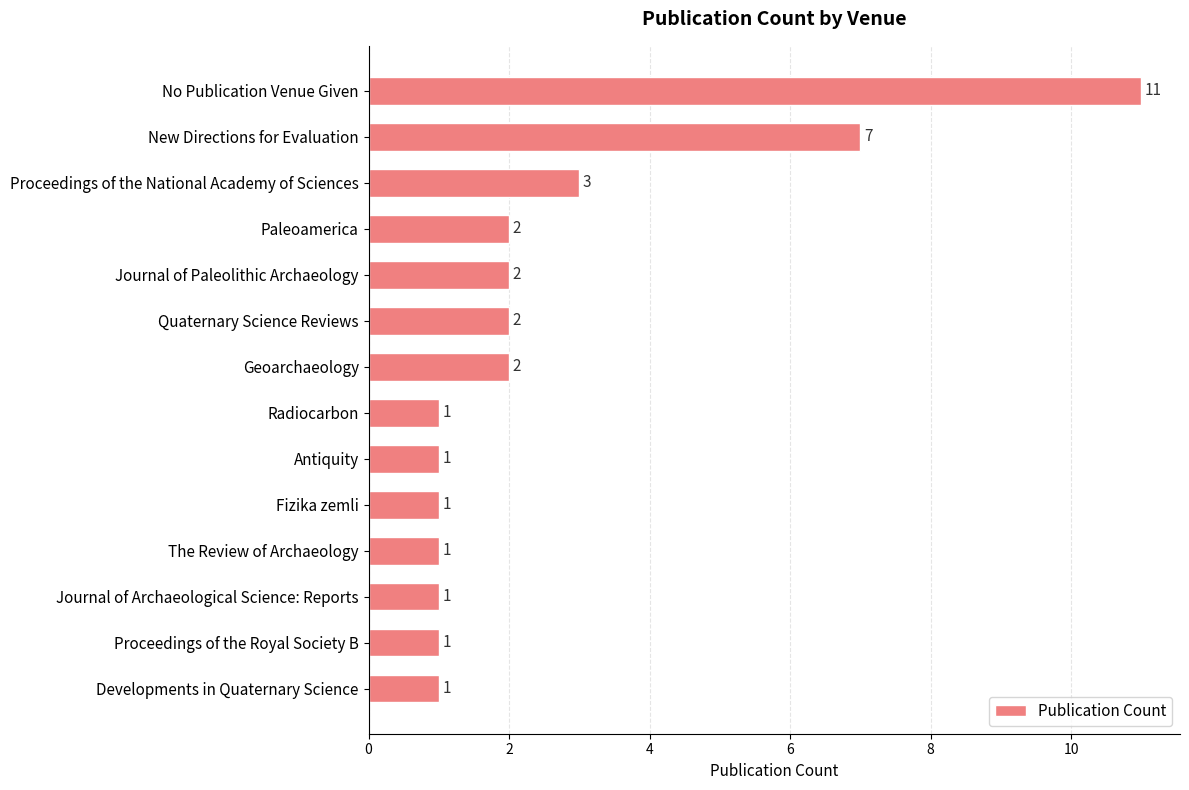

What is the difference between the second highest and second lowest values?

6